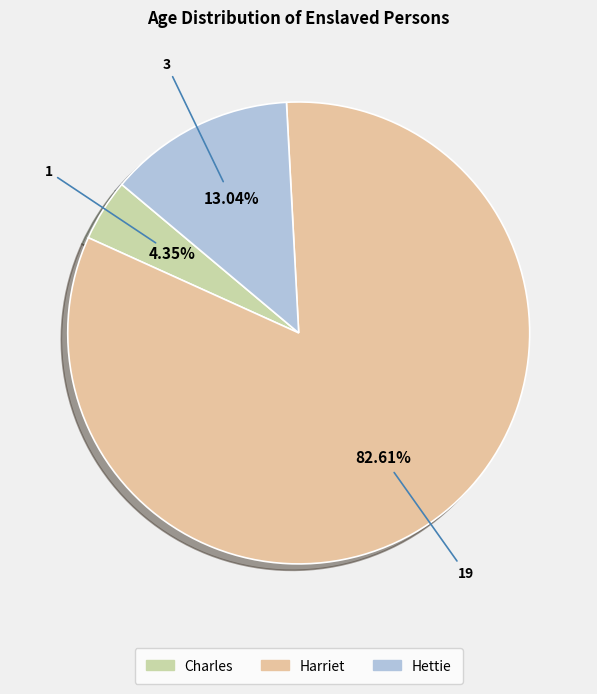

How much of the chart is everything except Hettie?

87.0%